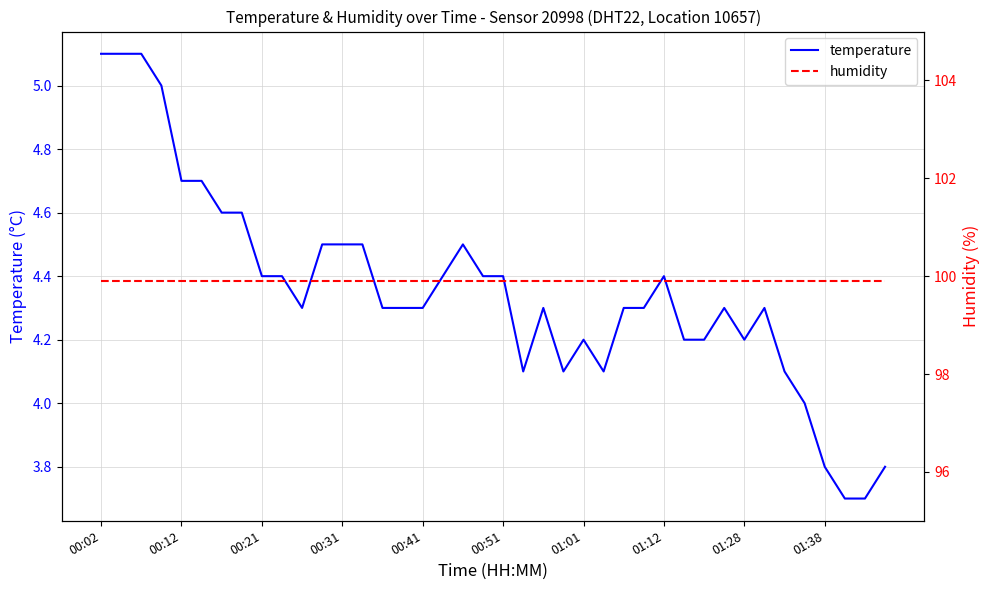

The value of temperature at 01:38 is 3.8. True or false?

True